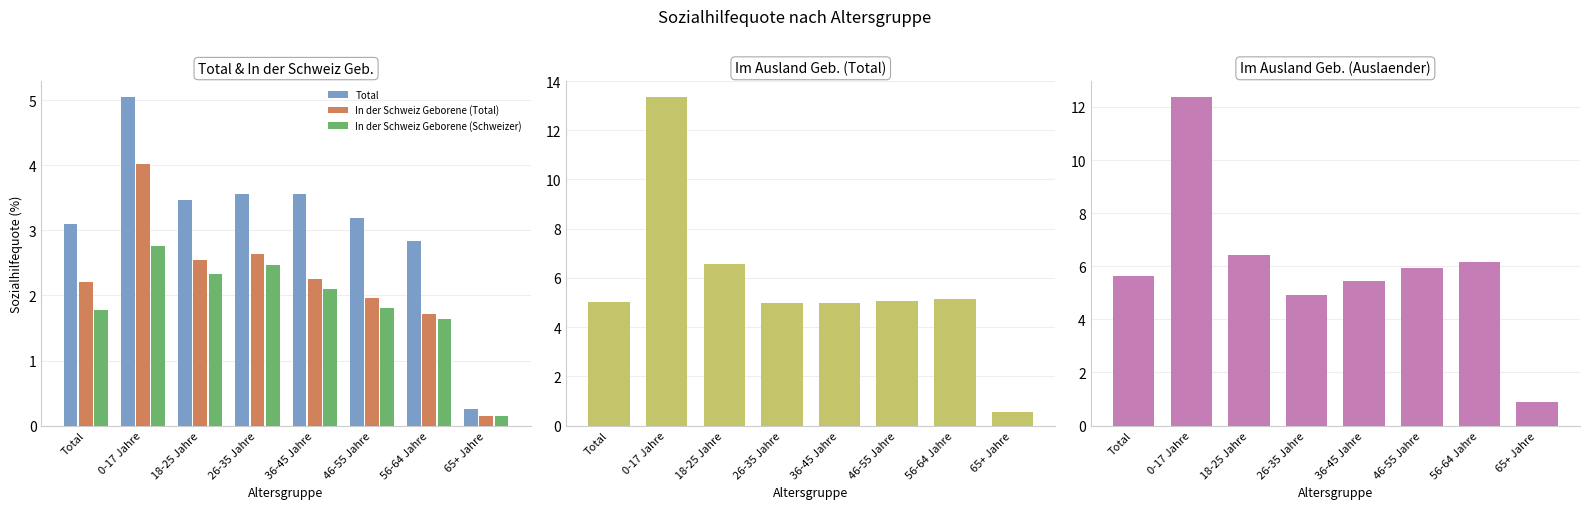

Rank the series by their maximum value, from lowest to highest.

In der Schweiz Geborene (Schweizer), In der Schweiz Geborene (Total), Total, Im Ausland Geborene (Auslaender), Im Ausland Geborene (Total)